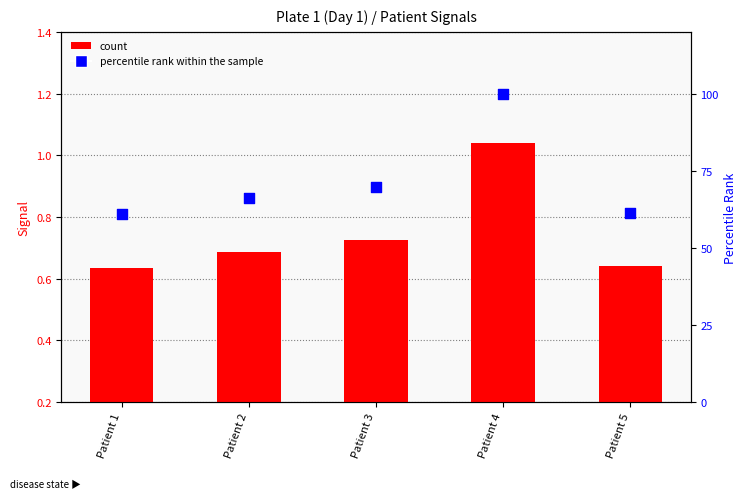

Which series has the widest spread of Y values?

percentile rank within the sample